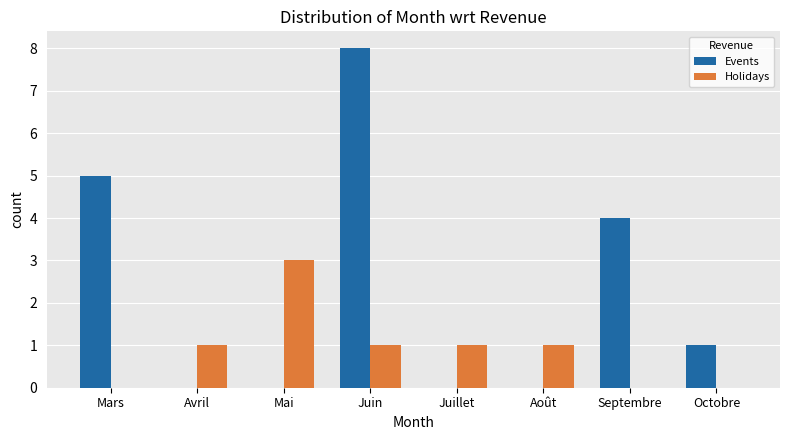

What value does the Events series have at Mars?

5